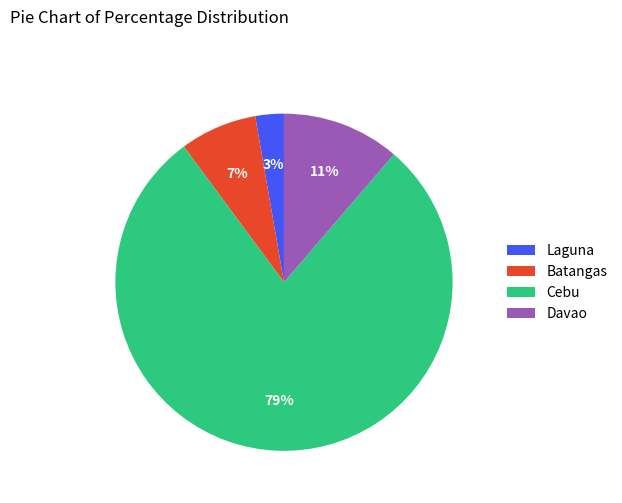

Which has a higher value, Batangas or Laguna?

Batangas